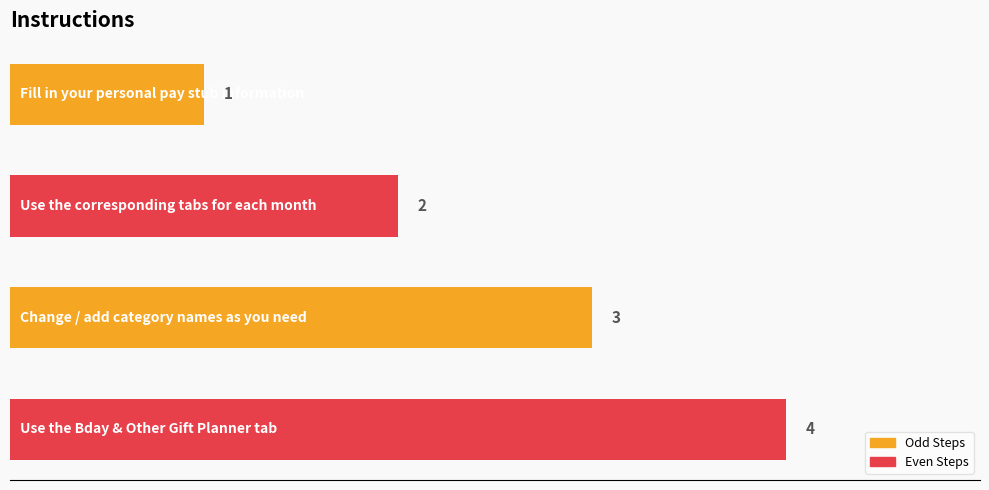

What is the value of the 2nd bar from the top?

2